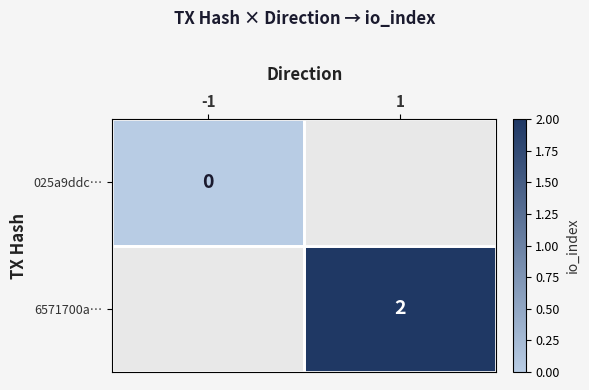

Is it true that 6571700a… equals 2 at 1?

True